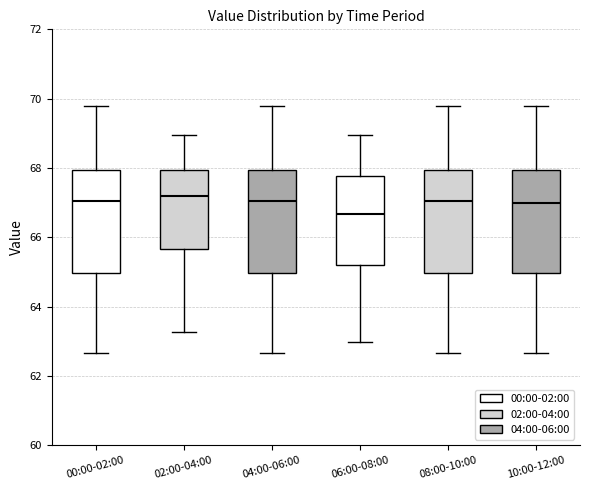

Which box's median line is the lowest?

06:00-08:00